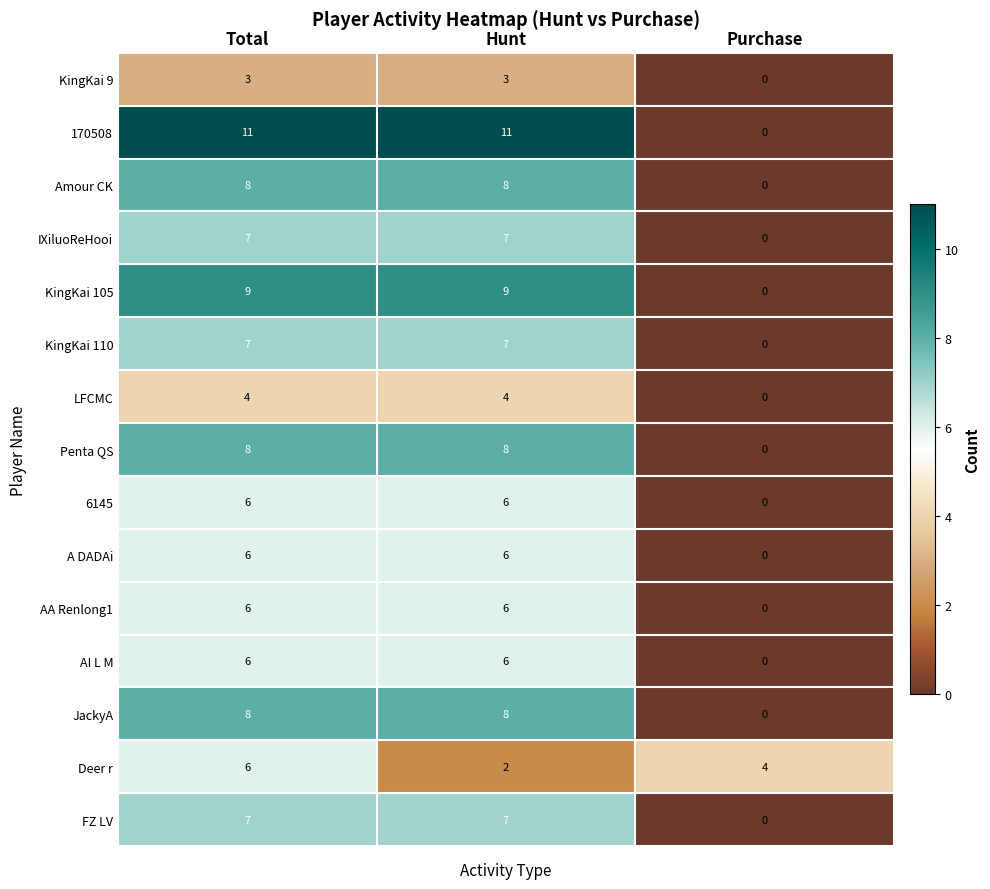

Which series has the largest total across all categories?

170508